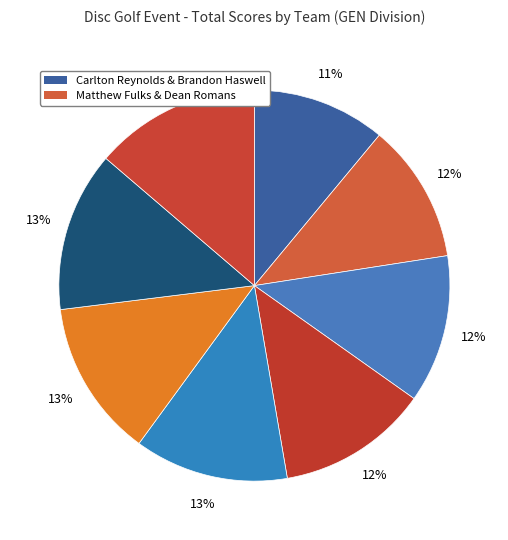

Which slice is the largest?

Huy Nguyen & Justin Howard